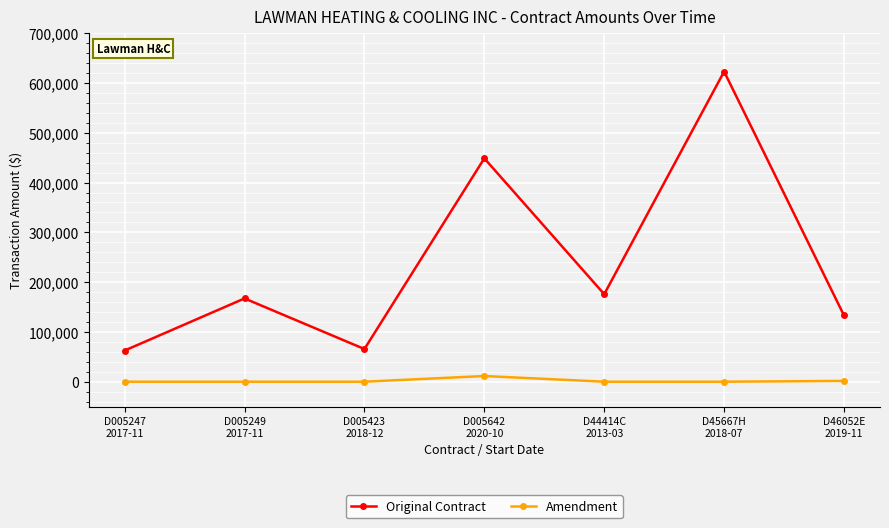

How many interior local valleys does the Original Contract series have?

2